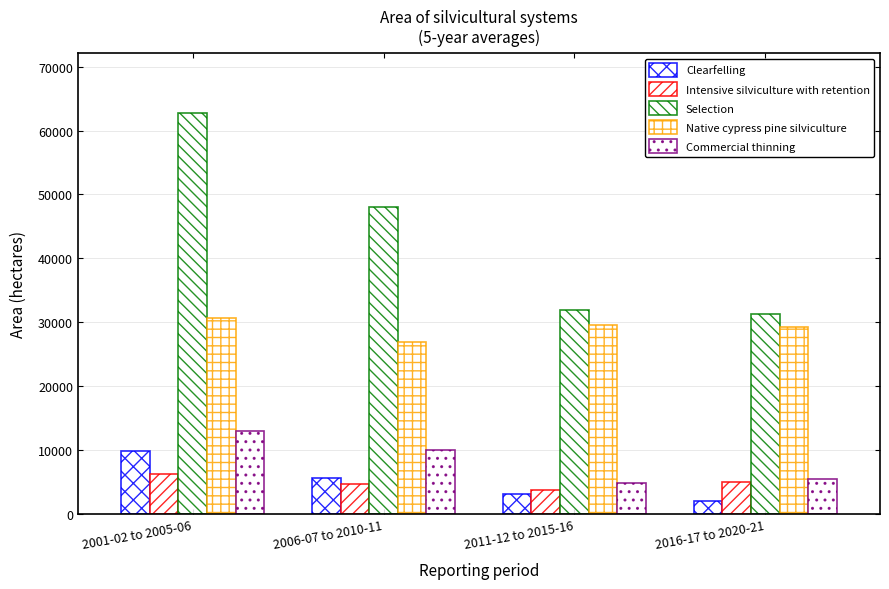

Reading right to left, extract all data points from this chart.

Clearfelling: 2016-17 to 2020-21=2065	2011-12 to 2015-16=3101	2006-07 to 2010-11=5642	2001-02 to 2005-06=9898
Intensive silviculture with retention: 2016-17 to 2020-21=4974	2011-12 to 2015-16=3746	2006-07 to 2010-11=4694	2001-02 to 2005-06=6241
Selection: 2016-17 to 2020-21=31224	2011-12 to 2015-16=31895	2006-07 to 2010-11=47959	2001-02 to 2005-06=62722
Native cypress pine silviculture: 2016-17 to 2020-21=29222	2011-12 to 2015-16=29559	2006-07 to 2010-11=26916	2001-02 to 2005-06=30613
Commercial thinning: 2016-17 to 2020-21=5550	2011-12 to 2015-16=4898	2006-07 to 2010-11=10079	2001-02 to 2005-06=13055